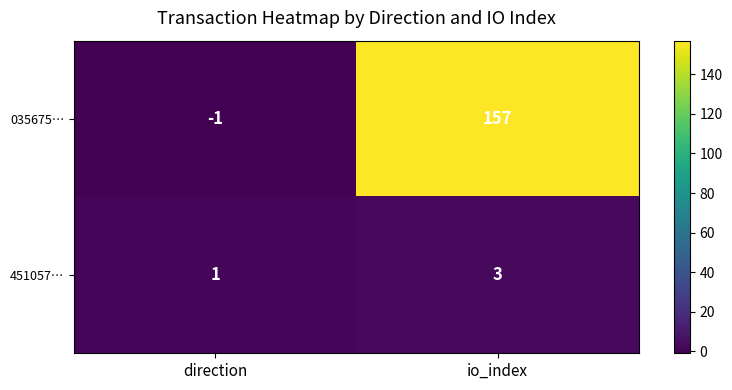

Is it true that 035675… equals 157 at io_index?

True